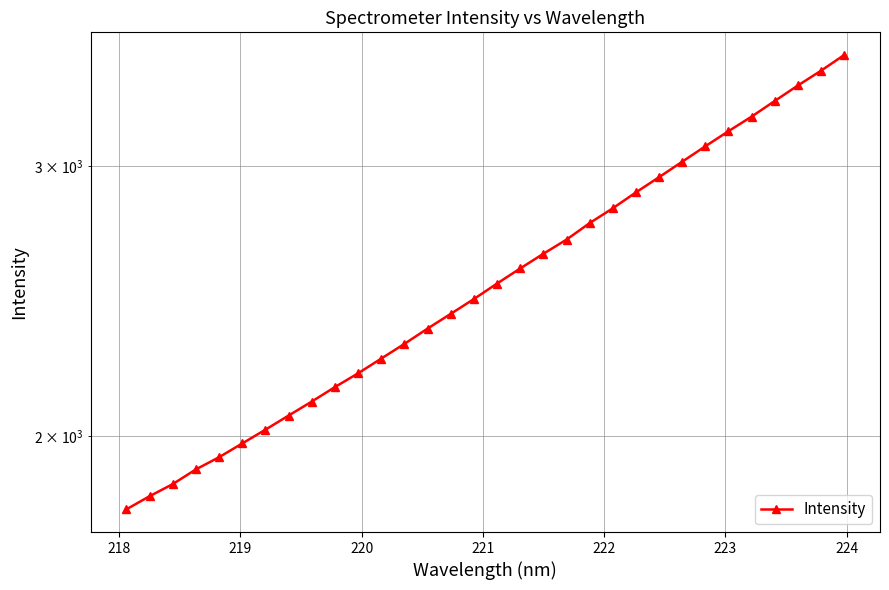

What is the difference between the second highest and minimum values?

1668.4